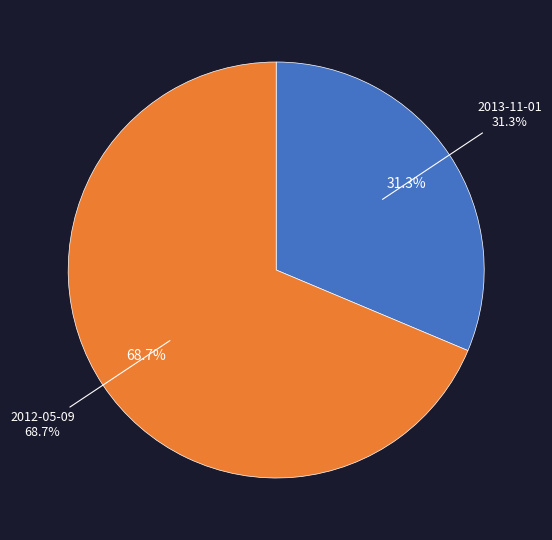

Count the number of slices in the pie.

2